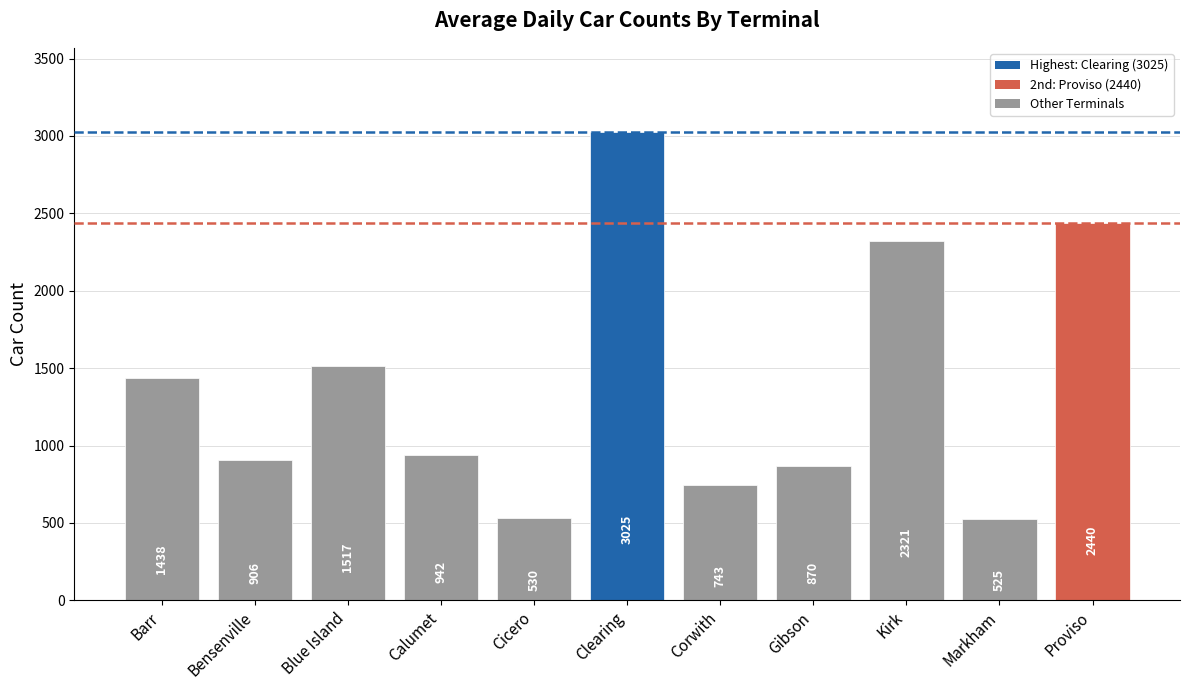

What is the ratio of the value at Blue Island to the value at Bensenville?

1.7